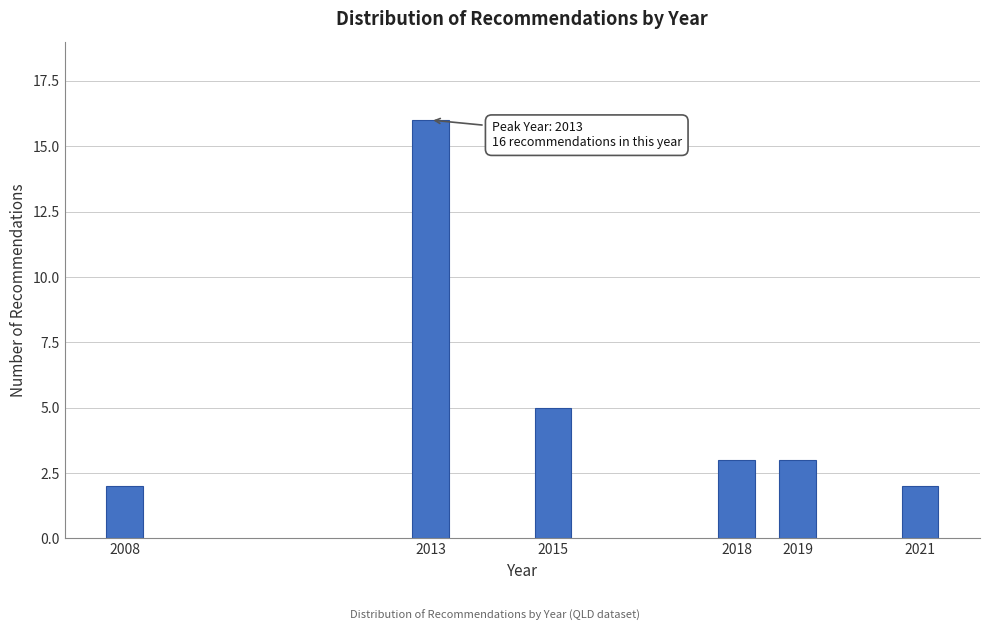

Reading right to left, transcribe all the data shown in this chart.

2021=2	2019=3	2018=3	2015=5	2013=16	2008=2